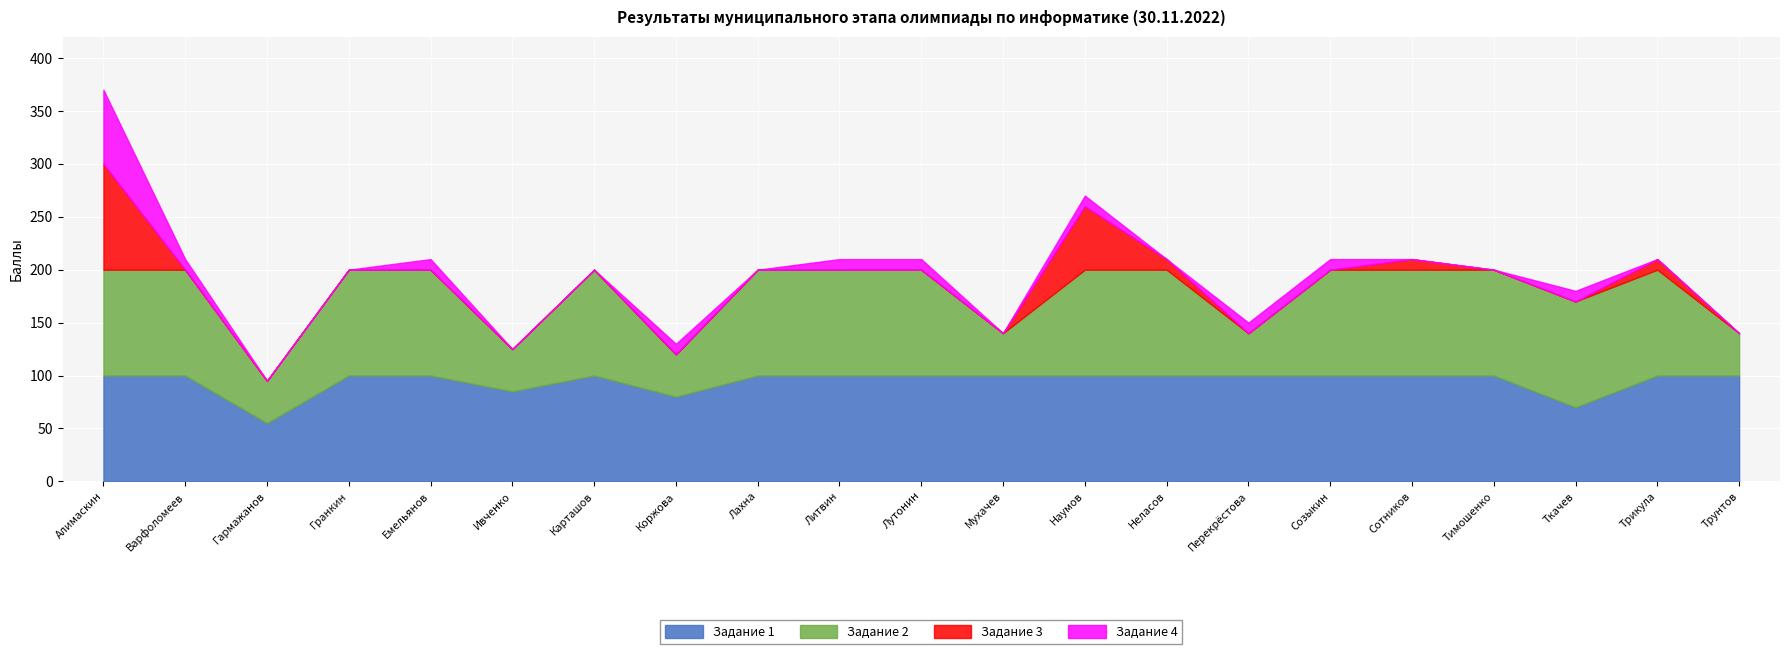

Rank the series by their maximum value, from lowest to highest.

Задание 4, Задание 1, Задание 2, Задание 3